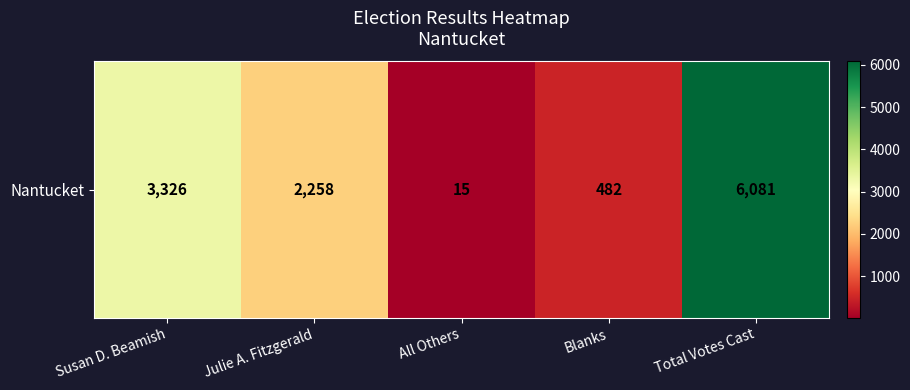

What is the sum of all values?

12162